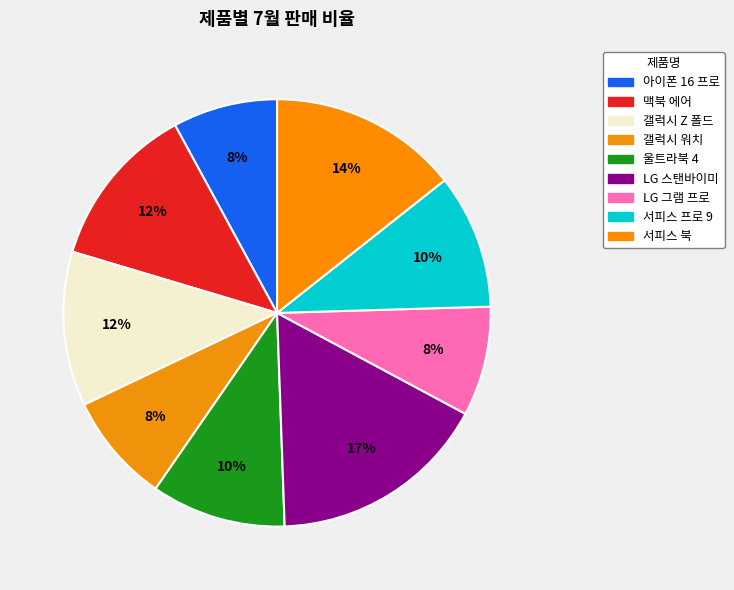

To the nearest percent, what percentage of the pie is 갤럭시 워치?

8%